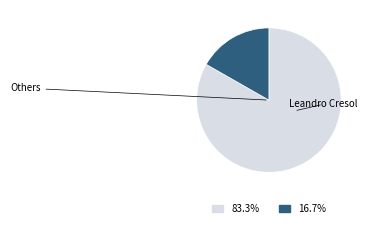

Is there any slice that represents more than half of the pie?

Yes